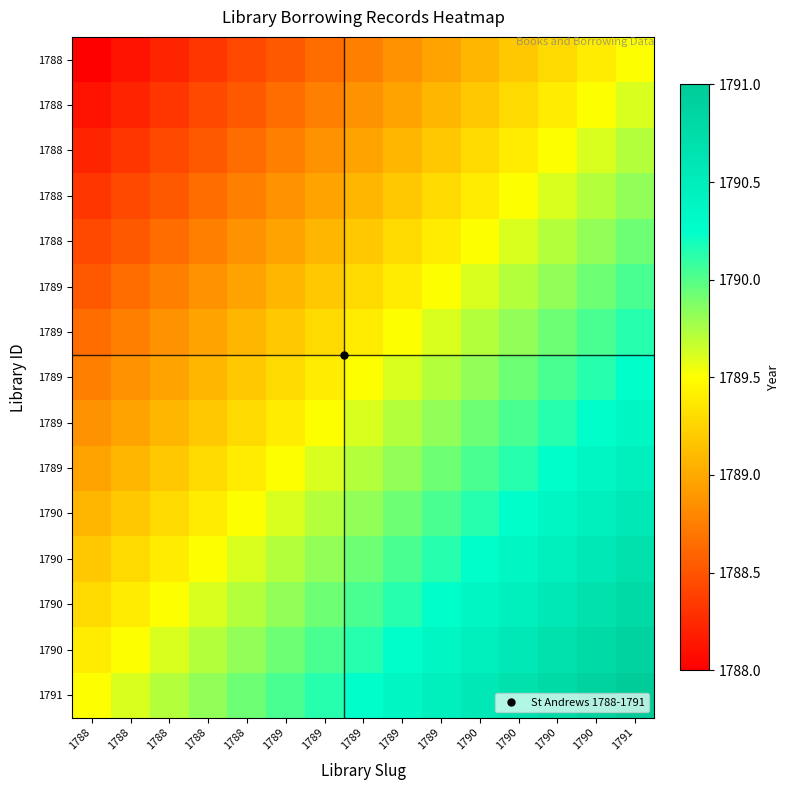

At which category is the sum across all series the highest?

1791